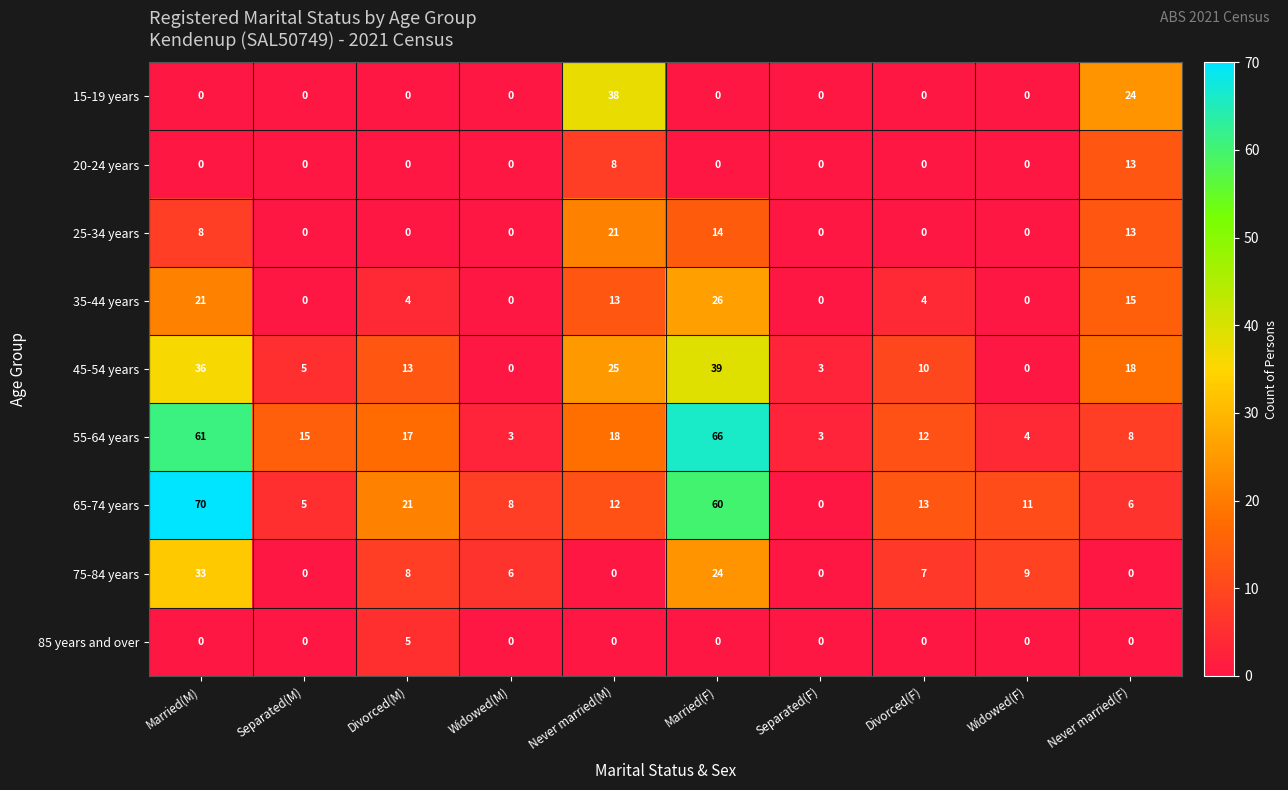

Rank the series by their maximum value, from lowest to highest.

85 years and over, 20-24 years, 25-34 years, 35-44 years, 75-84 years, 15-19 years, 45-54 years, 55-64 years, 65-74 years